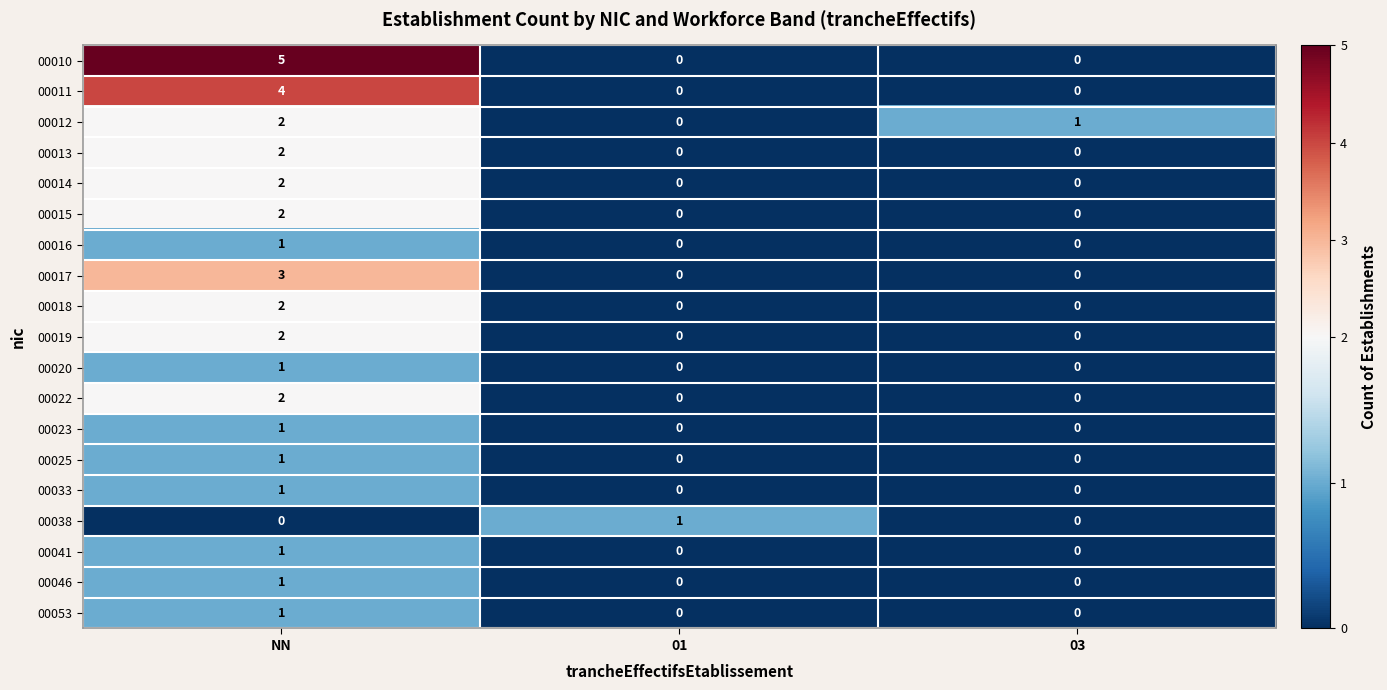

Between NN and 03, which series saw the biggest shift?

00010